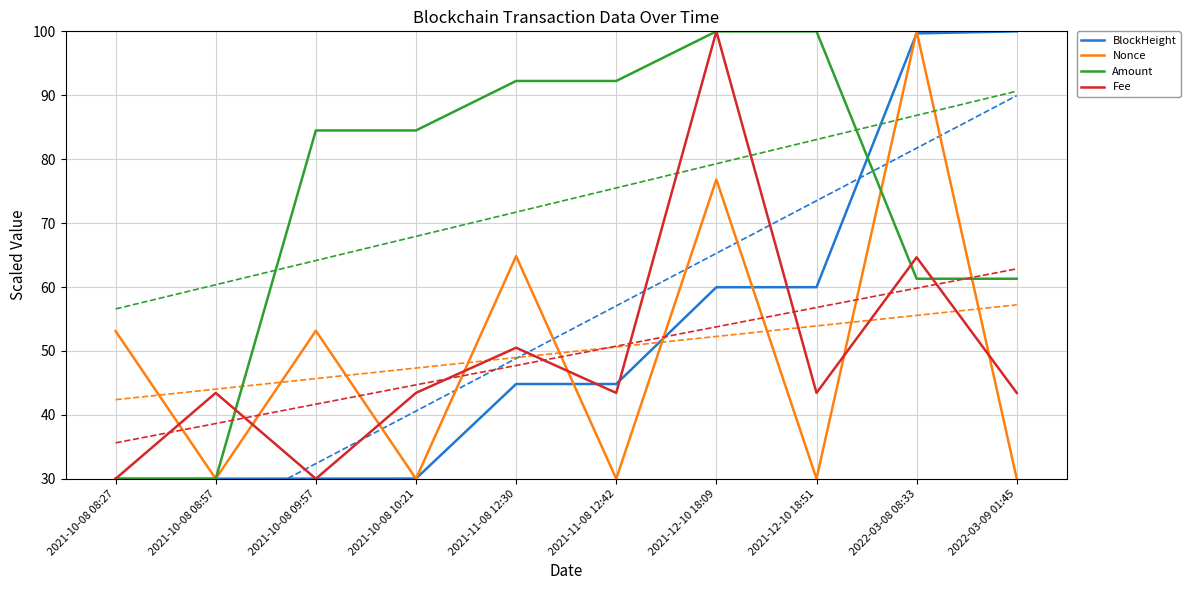

Which series has the widest spread of values?

BlockHeight